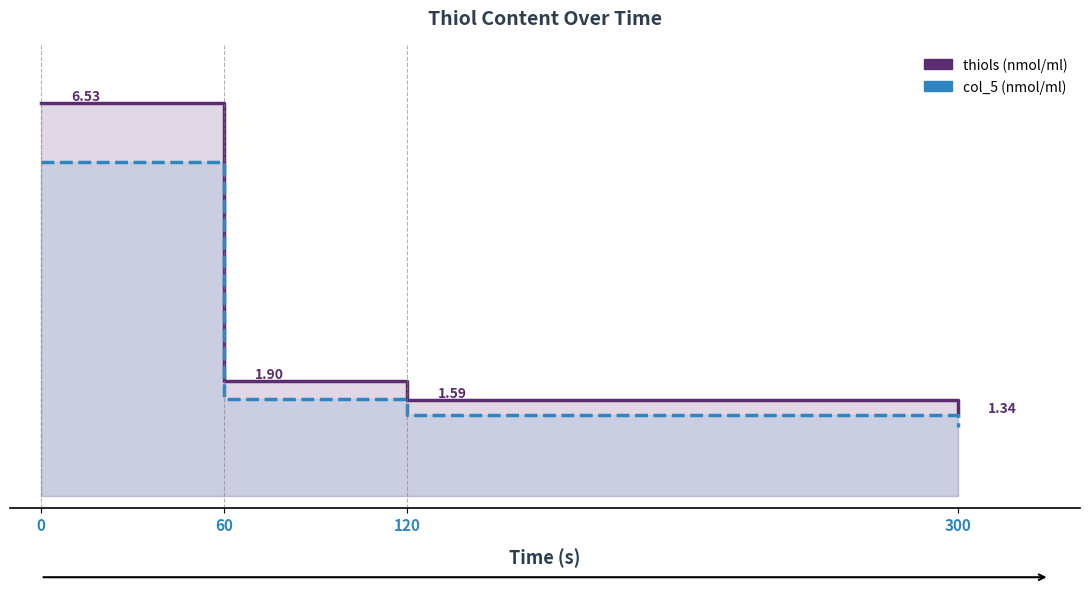

The col_5 series shows 2.4 at 120. True or false?

False